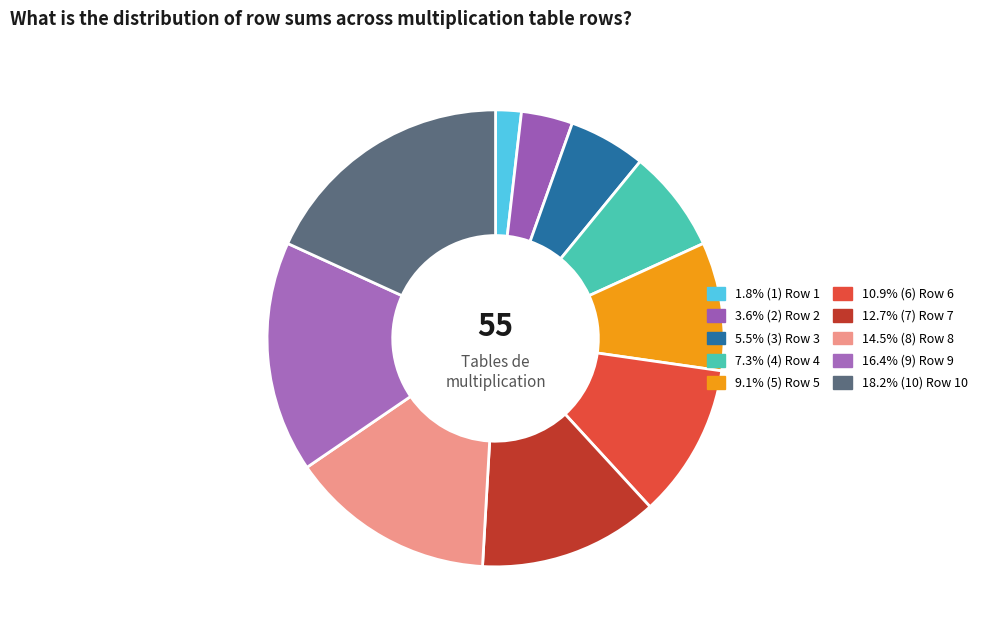

How many segments does this pie chart have?

10